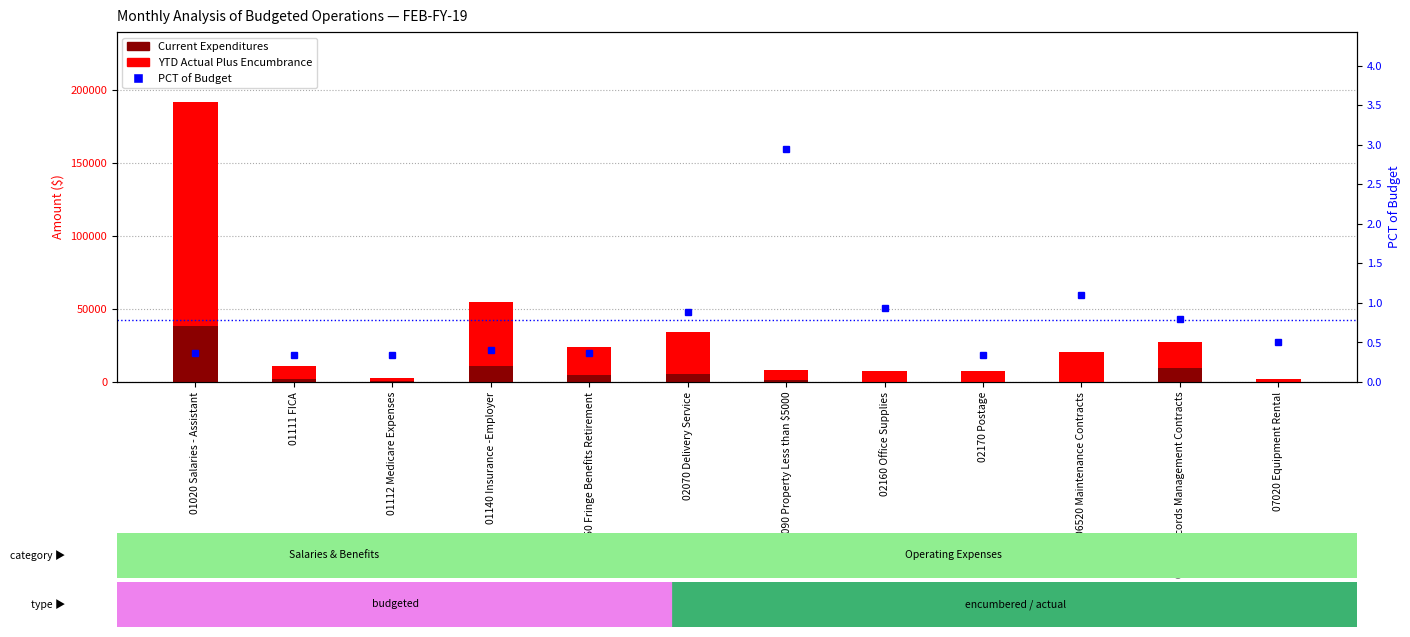

Is it true that YTD Actual Plus Encumbrance equals 27473.4 at 06520 Maintenance Contracts?

False